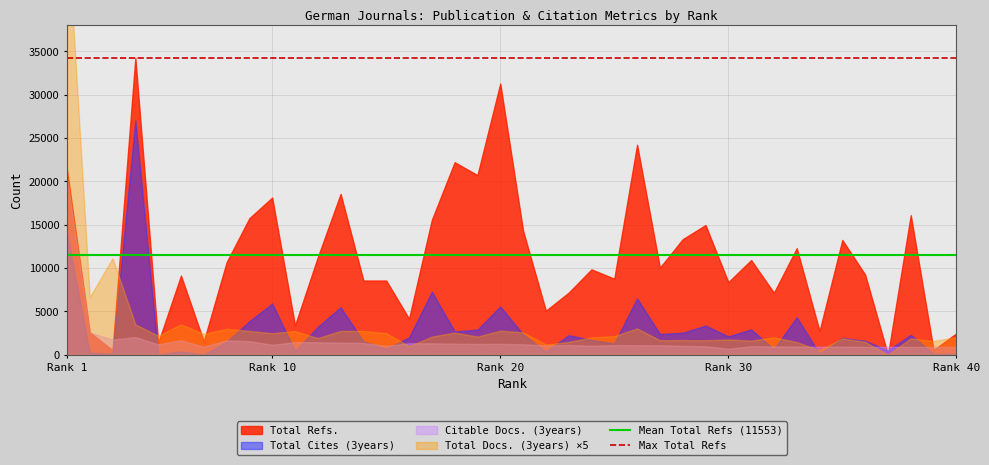

What is the approximate value of Mean Total Refs (11553) at Rank 1?

11553